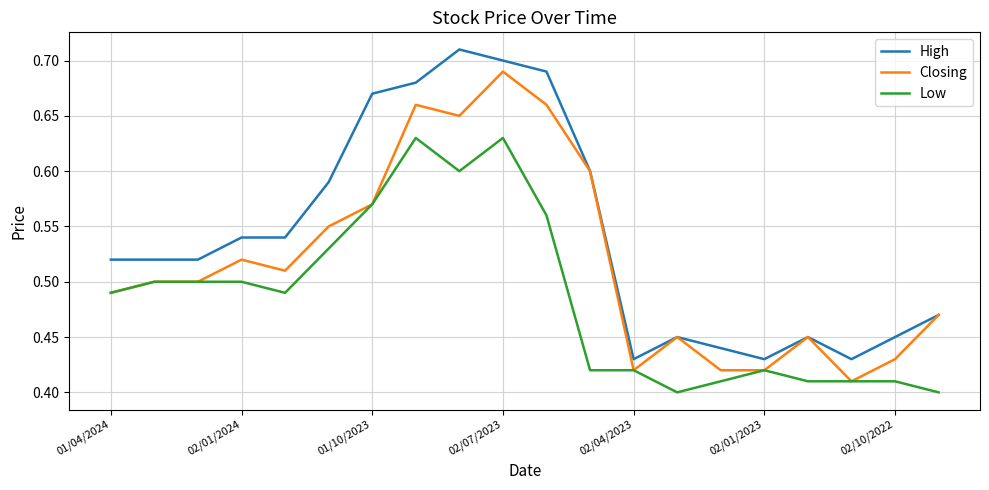

List the series in order of their peak value, highest first.

High, Closing, Low